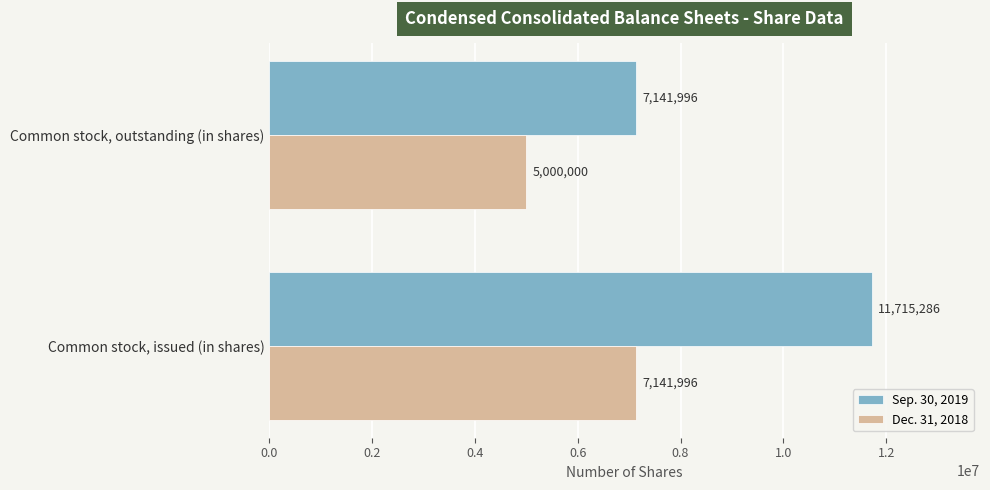

List the series in order of their overall mean, lowest first.

Dec. 31, 2018, Sep. 30, 2019